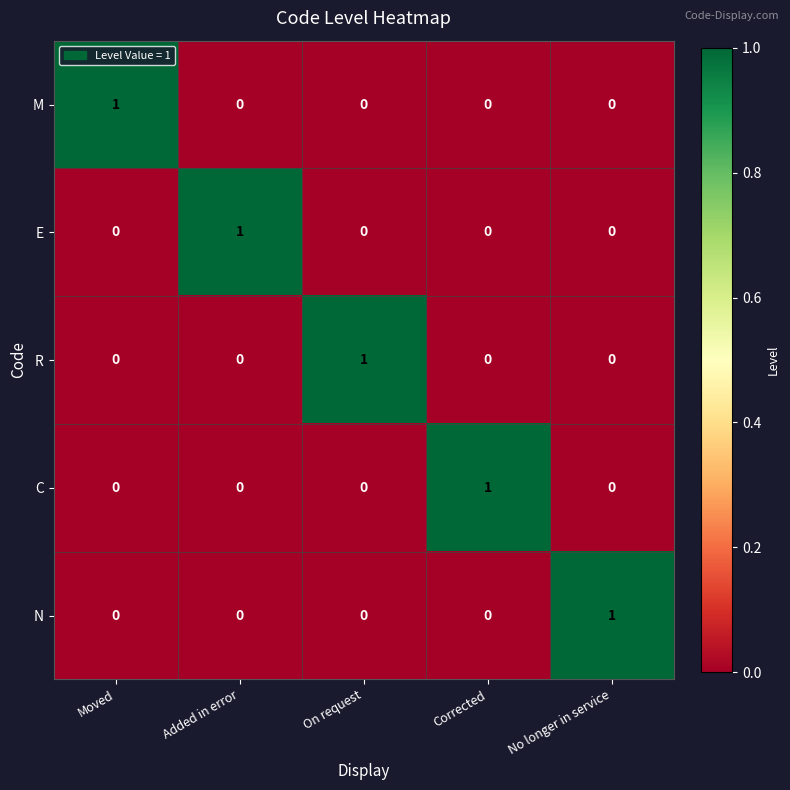

At how many categories does at least one series exceed 0?

5